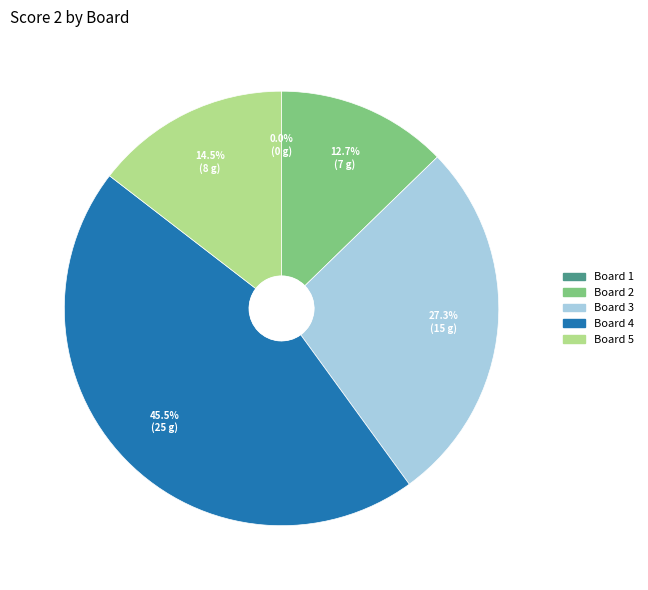

Do Board 1 and Board 3 together represent more than half of the pie?

No